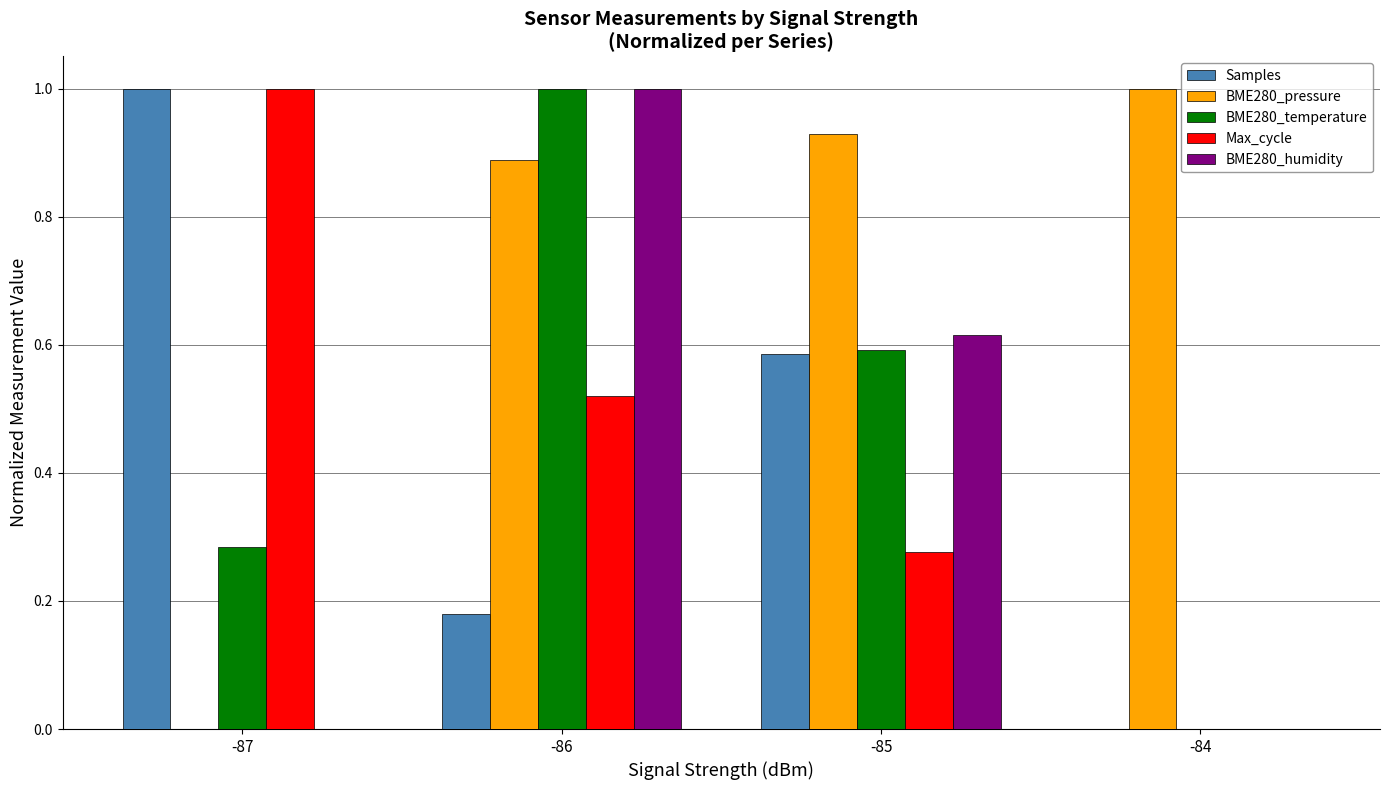

The BME280_temperature series shows 0.3 at -86. True or false?

False